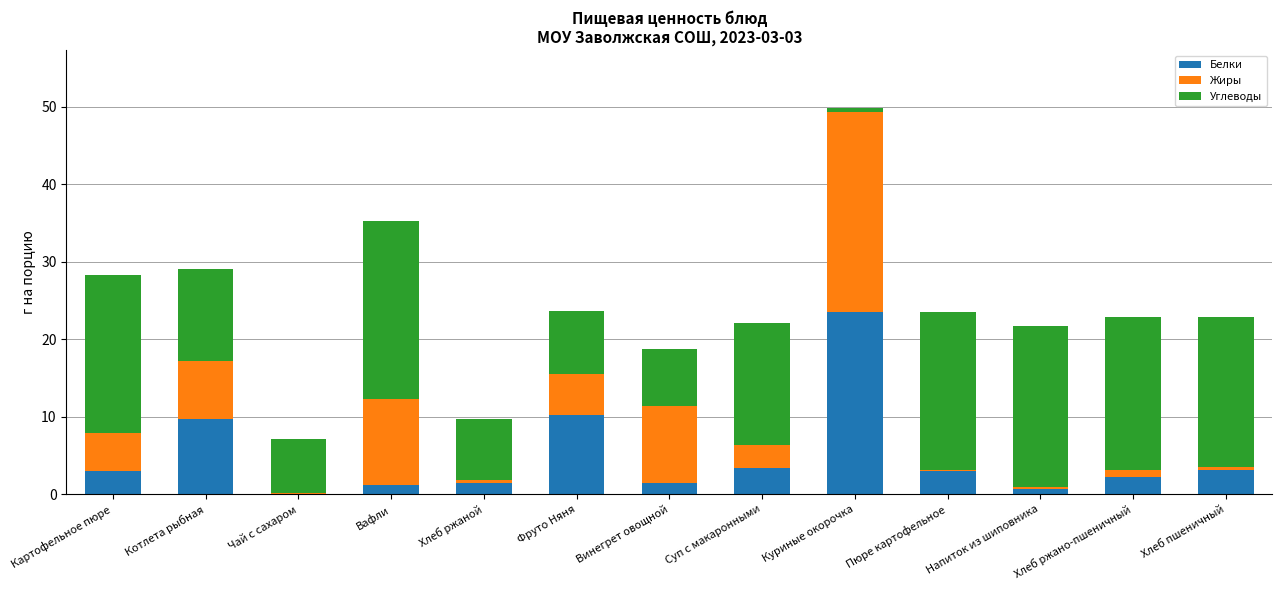

What is the difference between the Белки values at Суп с макаронными and Хлеб ржаной?

2.0